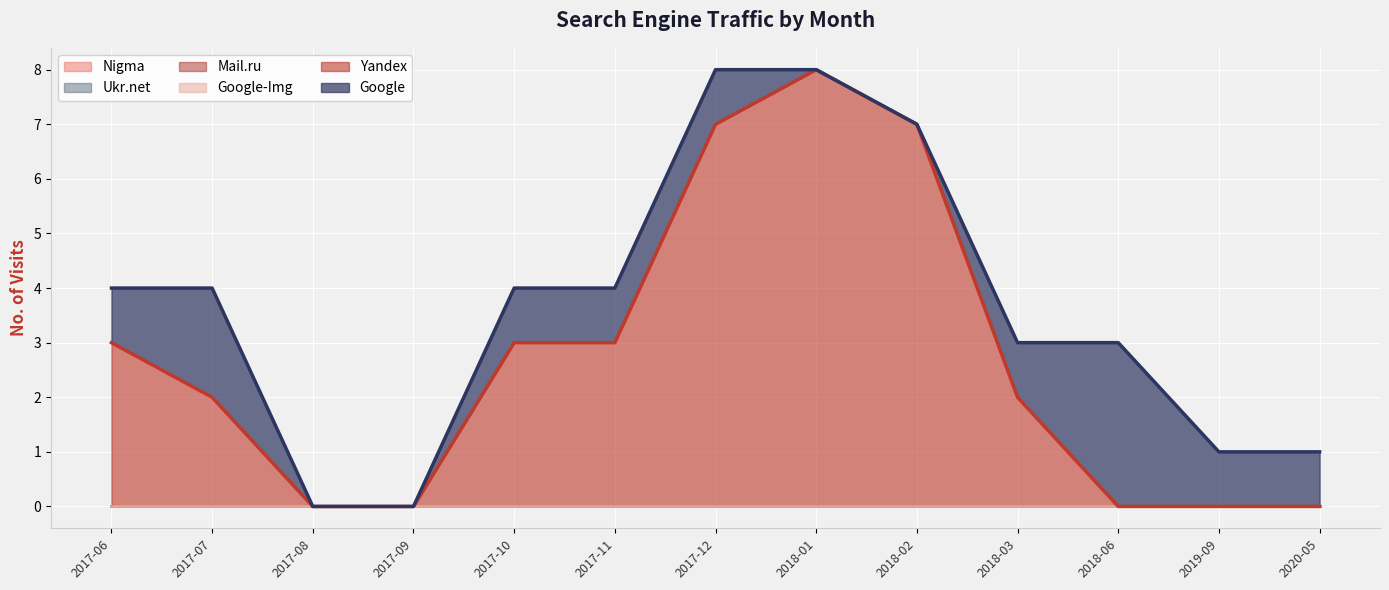

List the labels in order of Ukr.net value, largest first.

2017-06, 2017-07, 2017-08, 2017-09, 2017-10, 2017-11, 2017-12, 2018-01, 2018-02, 2018-03, 2018-06, 2019-09, 2020-05